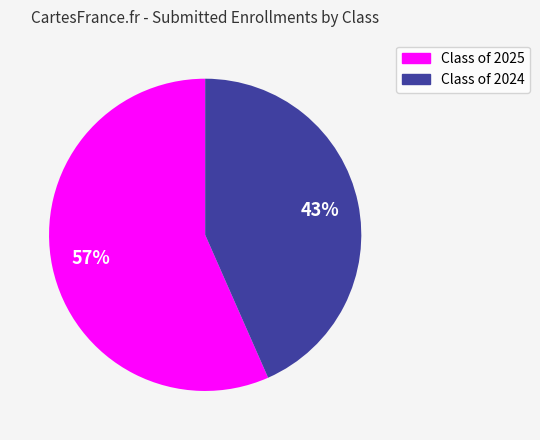

To the nearest percent, what is the average slice percentage?

50%